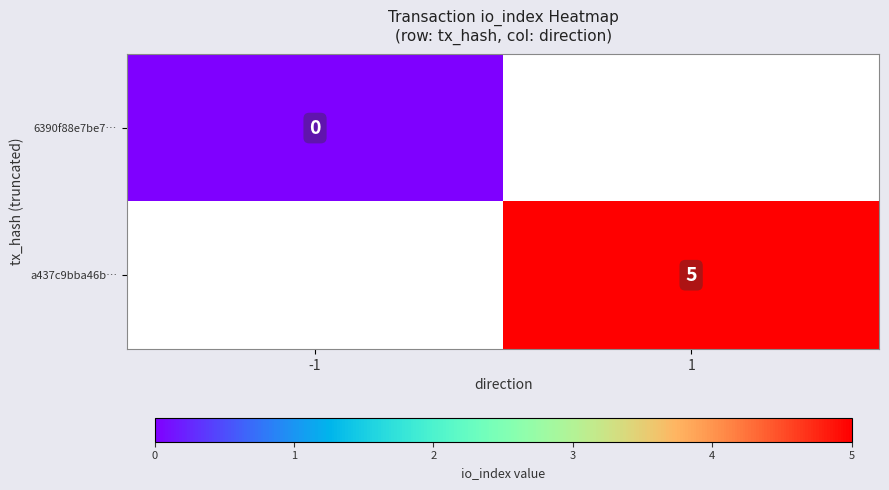

Is it true that a437c9bba46b… equals 2 at 1?

False